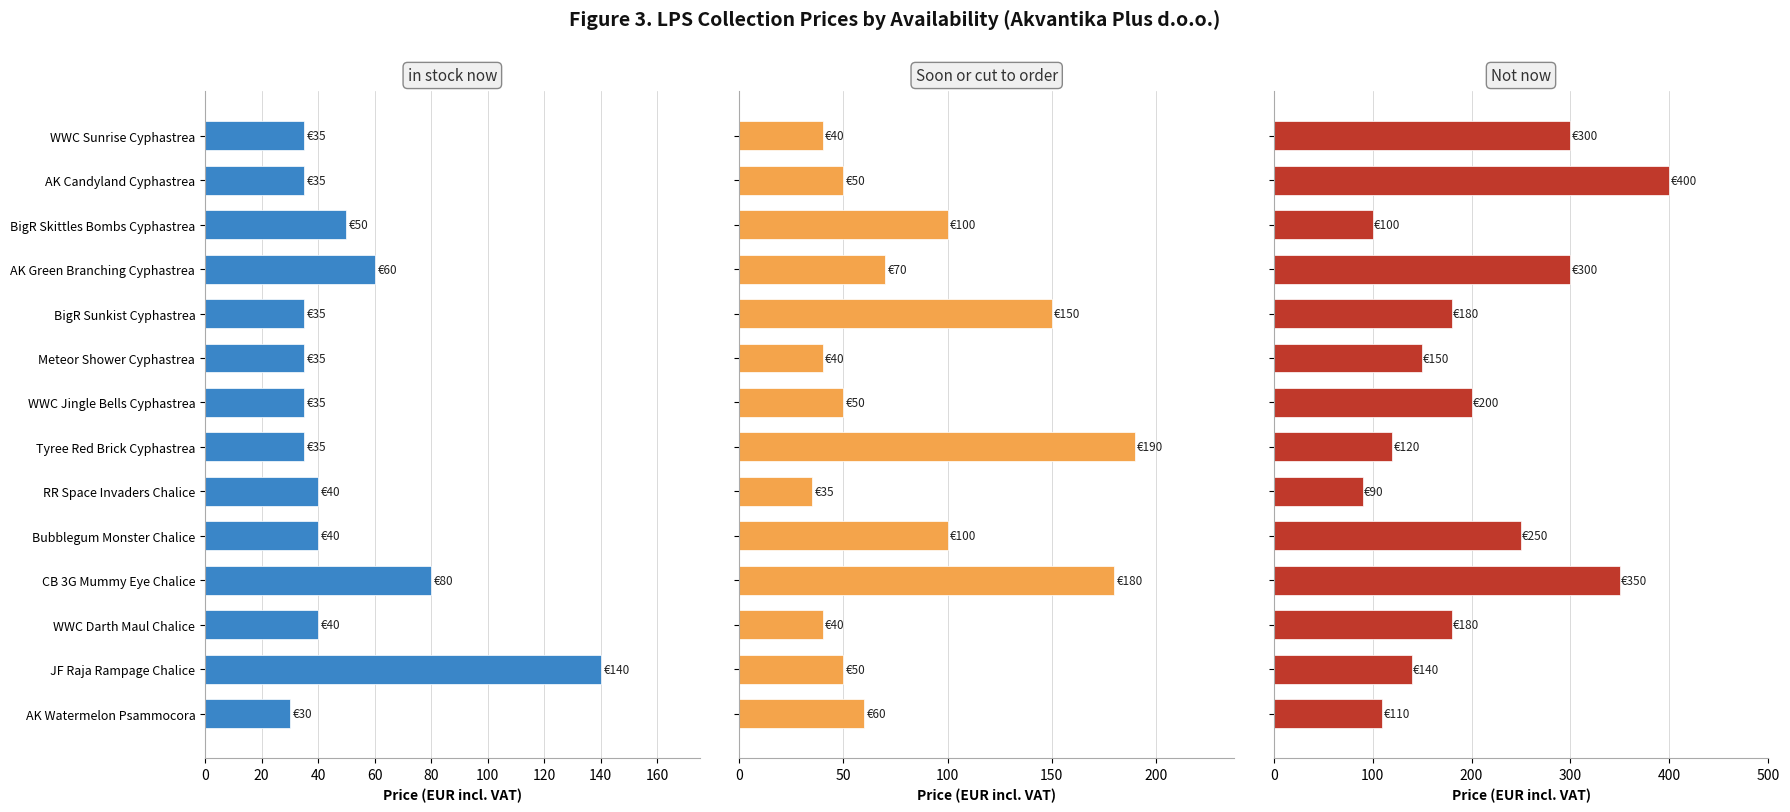

List the series in order of their overall mean, lowest first.

in stock now, Soon or cut to order, Not now